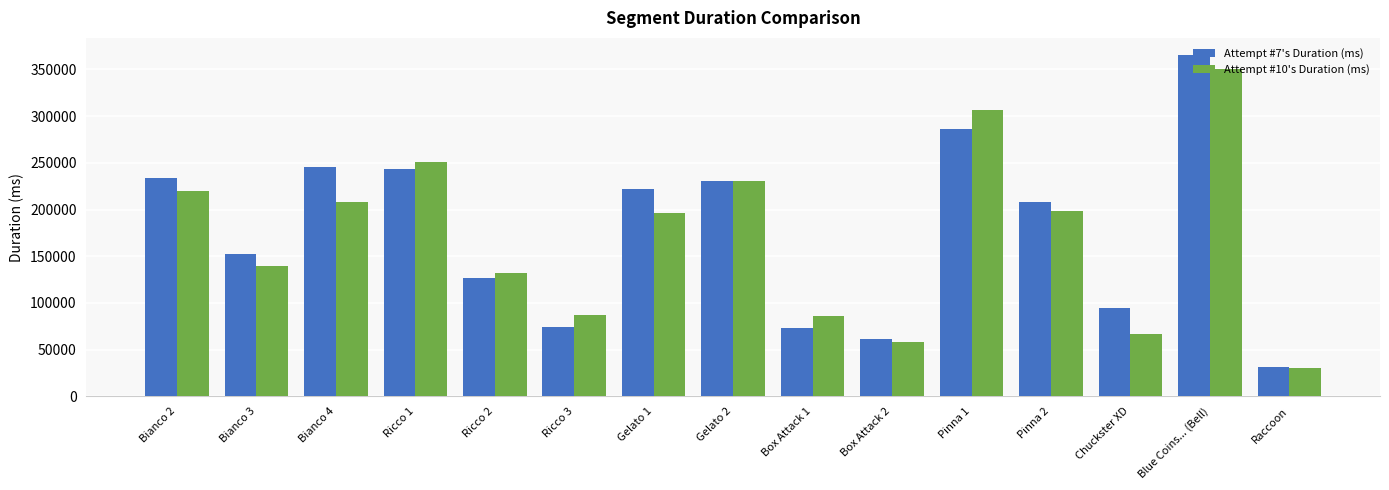

Which series has the widest spread of values?

Attempt #7's Duration (ms)